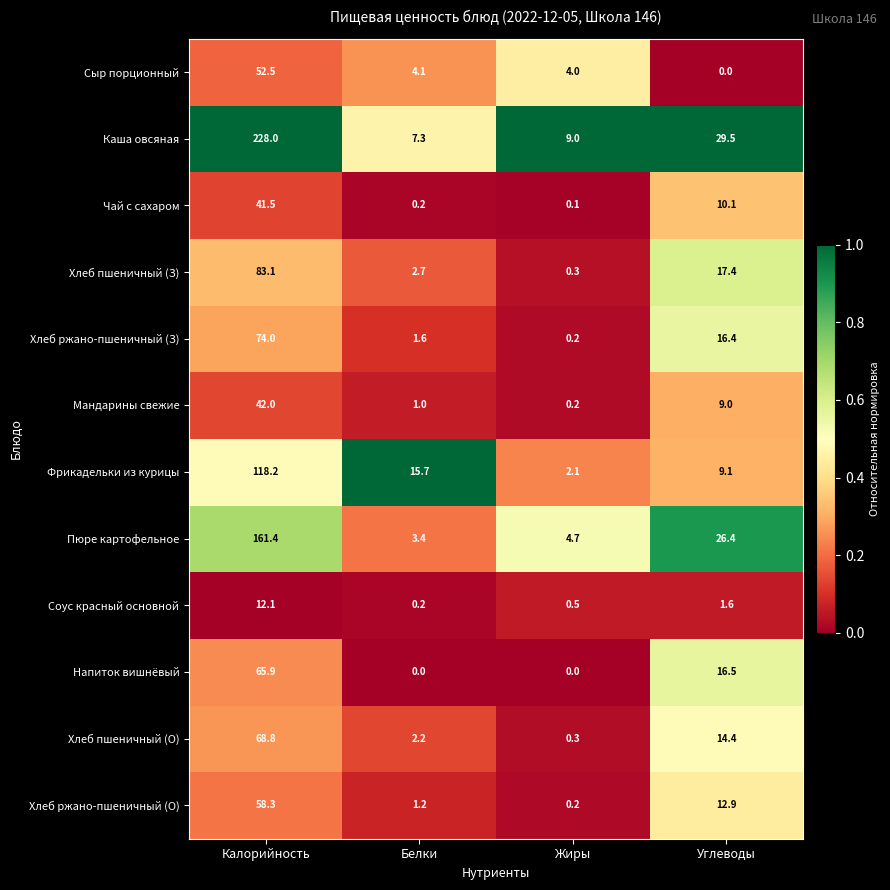

Is it true that Сыр порционный equals 6.0 at Жиры?

False